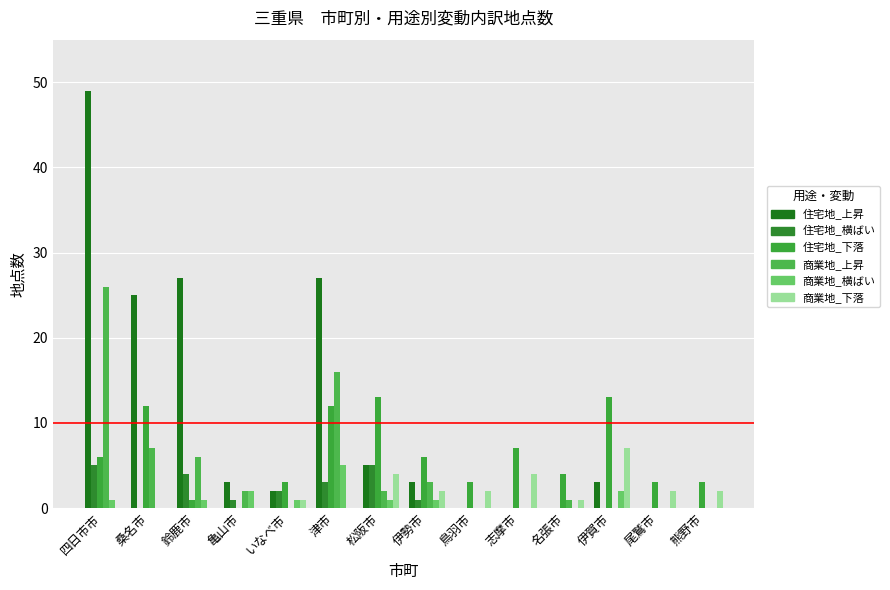

What is the label of the 1st bar from the left?

四日市市